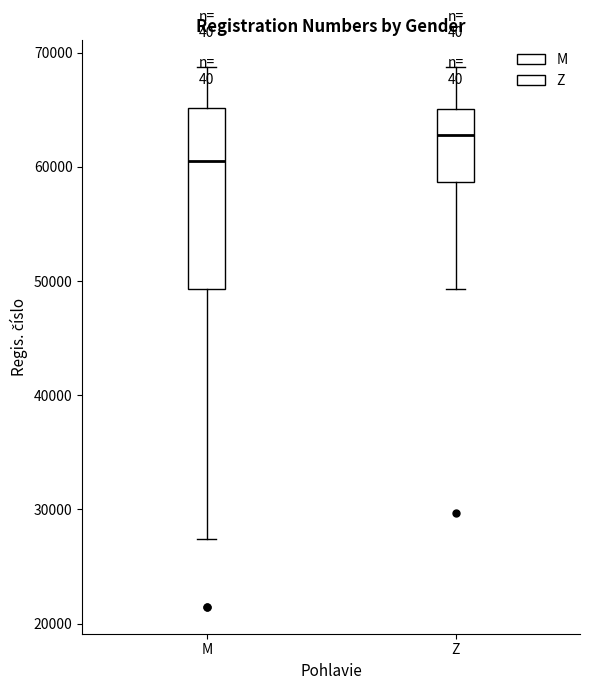

Where does the median line of the box for M sit on the y-axis? The values are not printed on the chart, so give them approximately, as read against the axis.

60000